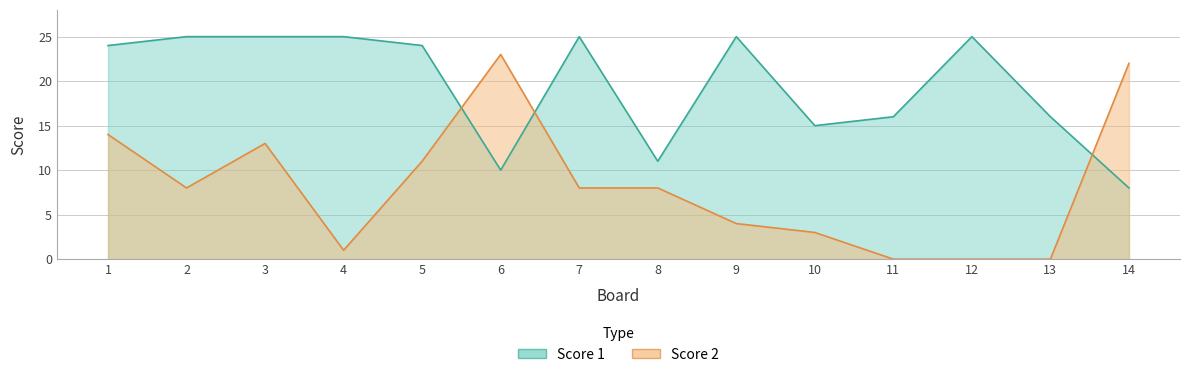

How many interior local peaks does the Score 1 series have?

3